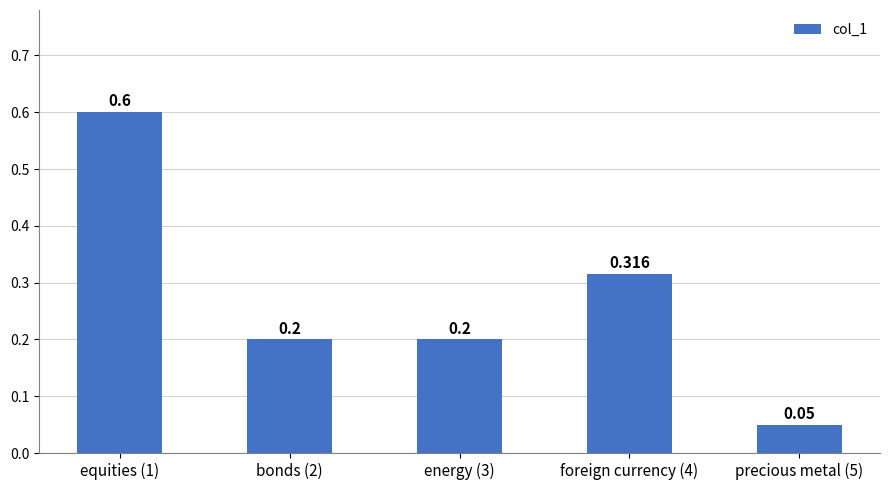

What is the sum of the values at precious metal (5) and equities (1)?

0.7